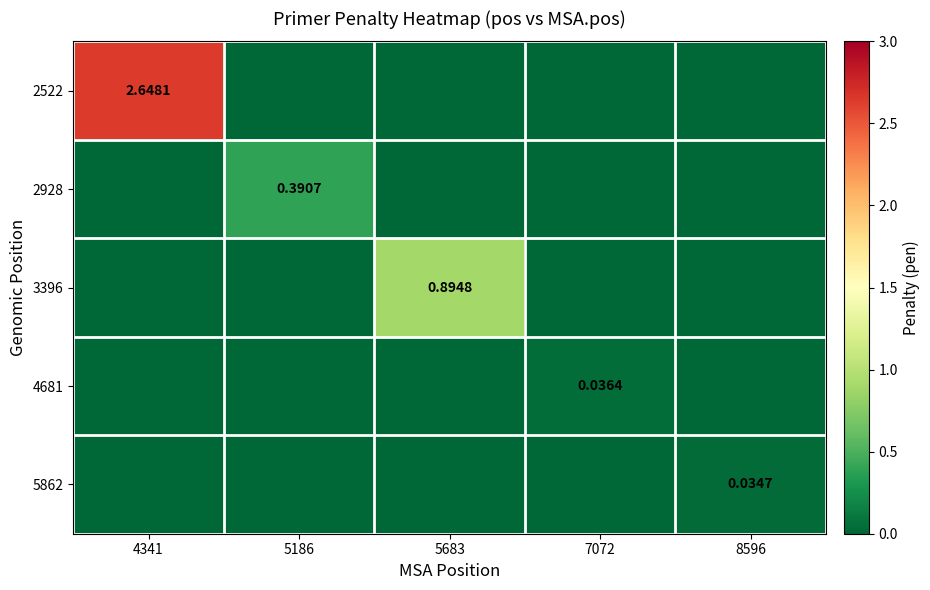

List the labels in order of 4681 value, smallest first.

4341, 5186, 5683, 8596, 7072